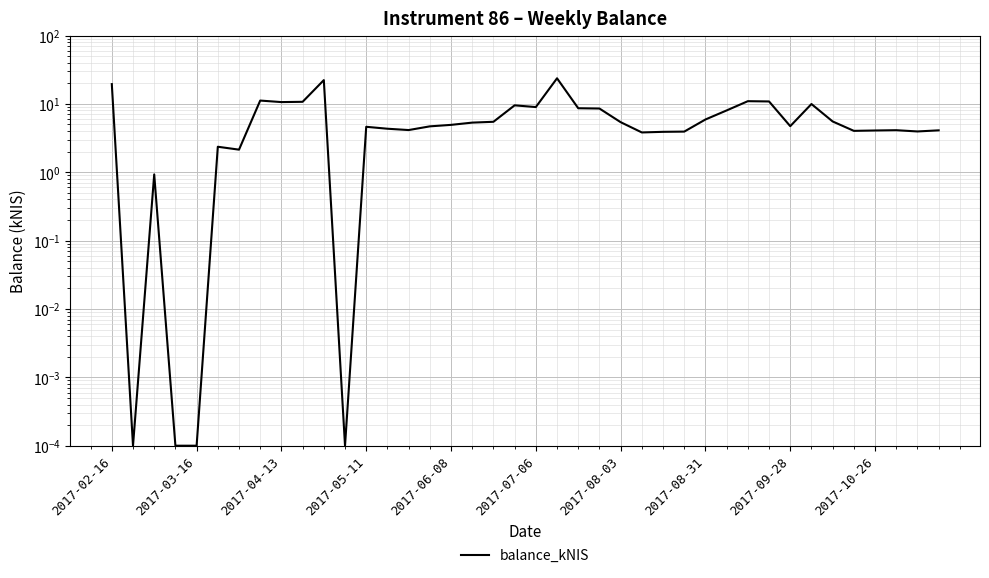

The chart shows a value of 0.9 at 13. True or false?

False